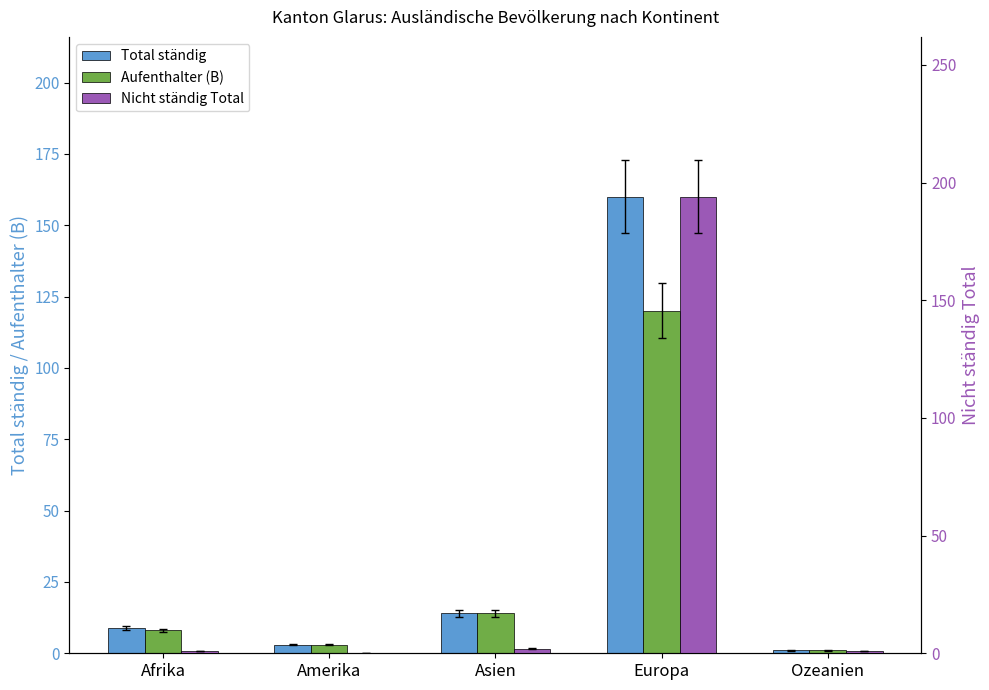

Reading left to right, what are all the values shown in this chart?

Total ständig: Afrika=9	Amerika=3	Asien=14	Europa=160	Ozeanien=1
Aufenthalter (B): Afrika=8	Amerika=3	Asien=14	Europa=120	Ozeanien=1
Nicht ständig Total: Afrika=1	Amerika=0	Asien=2	Europa=194	Ozeanien=1